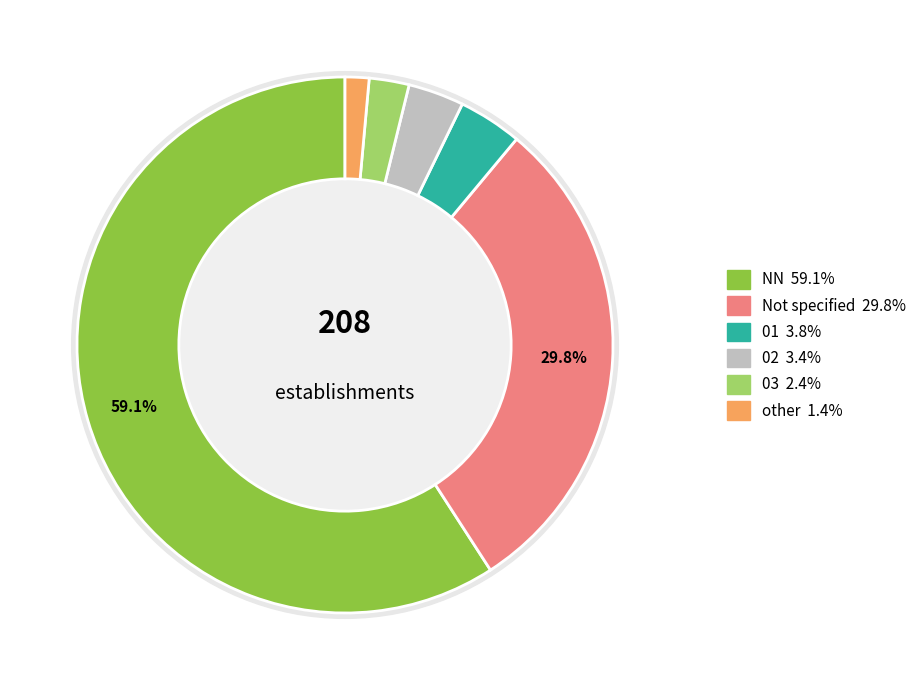

Count the number of slices in the pie.

6